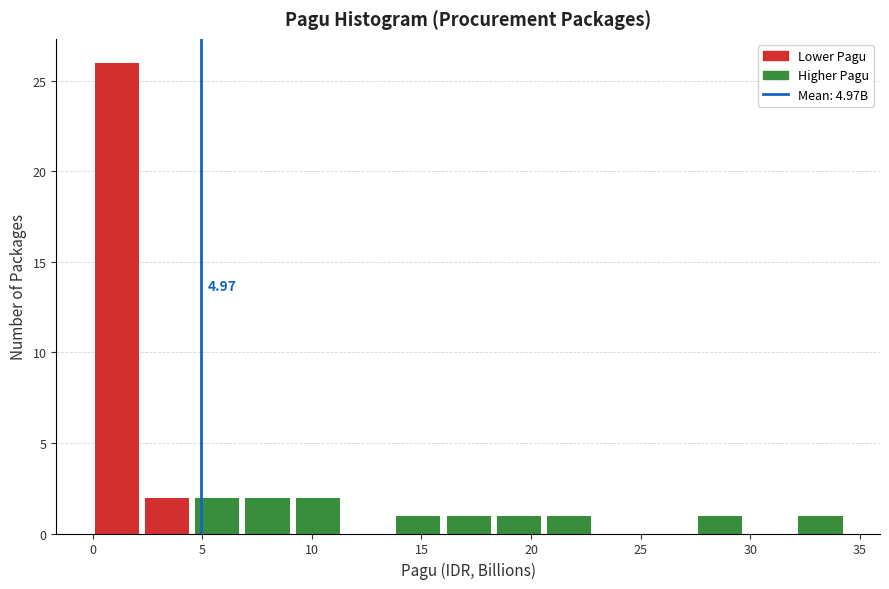

Over which range of the x-axis is the bar tallest?

0.0 to 2.5